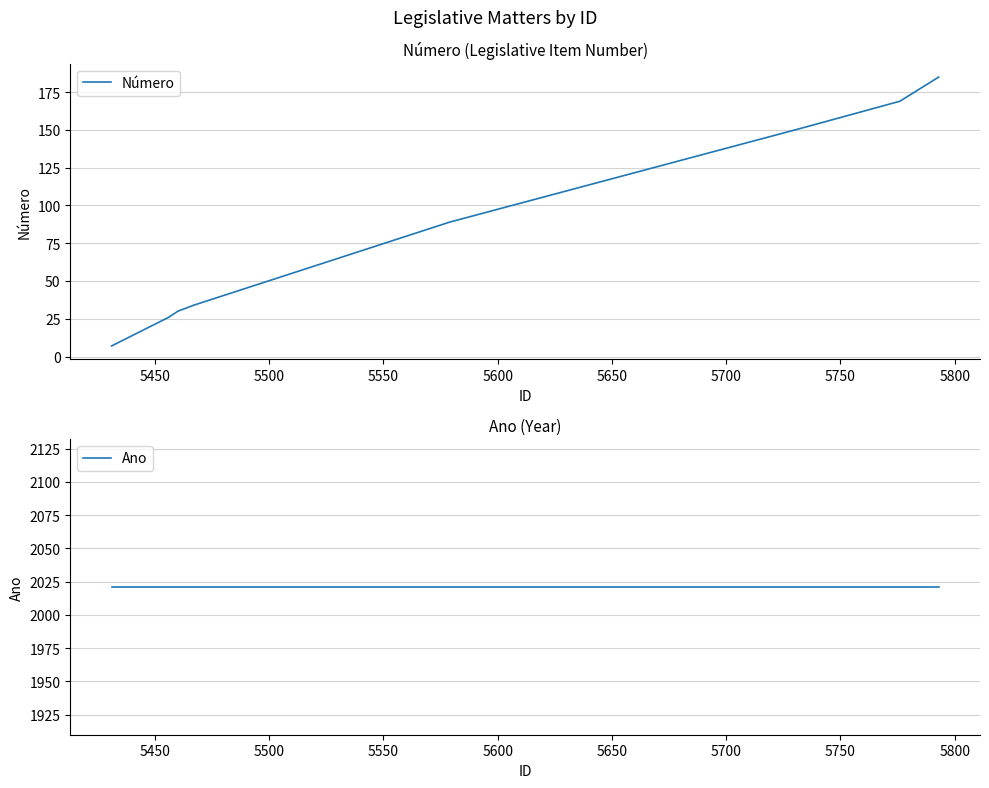

What are all the series names shown in the legend?

Número, Ano